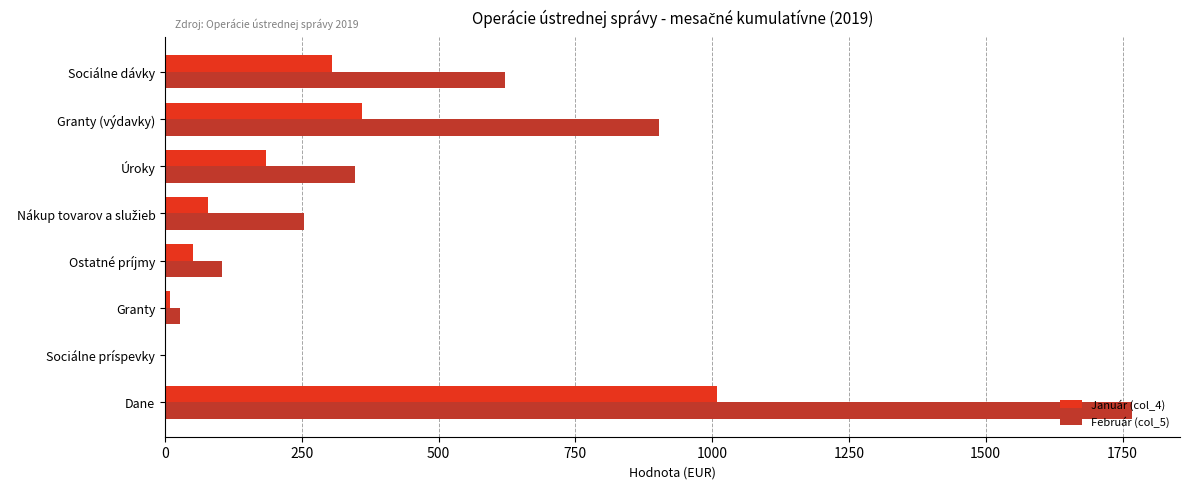

How many series are shown in this chart?

2